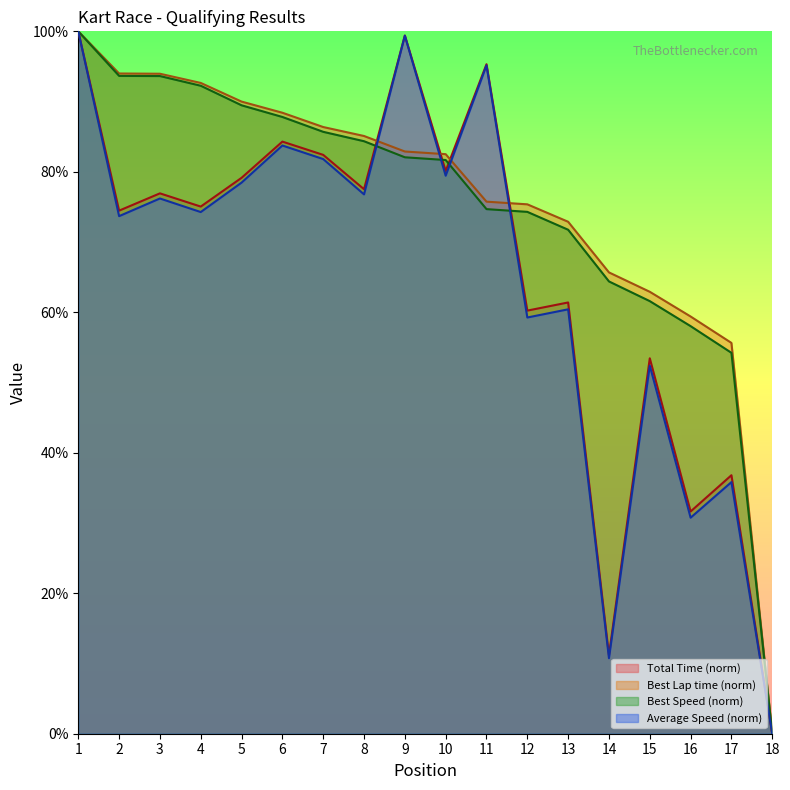

Where is Average Speed nearest to the value 50?

15